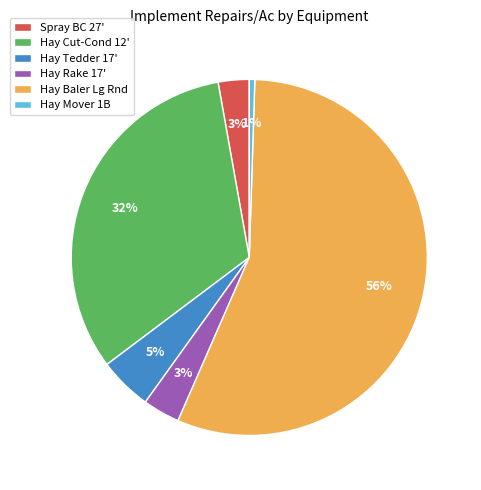

Which slice is the largest?

Hay Baler Lg Rnd